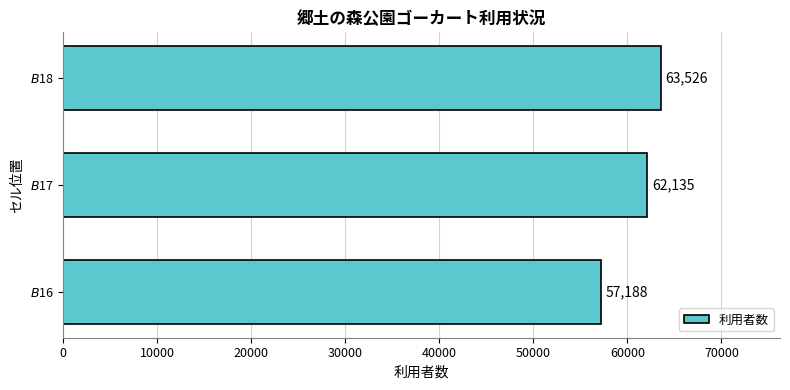

How many values are between 57188 and 63526?

3